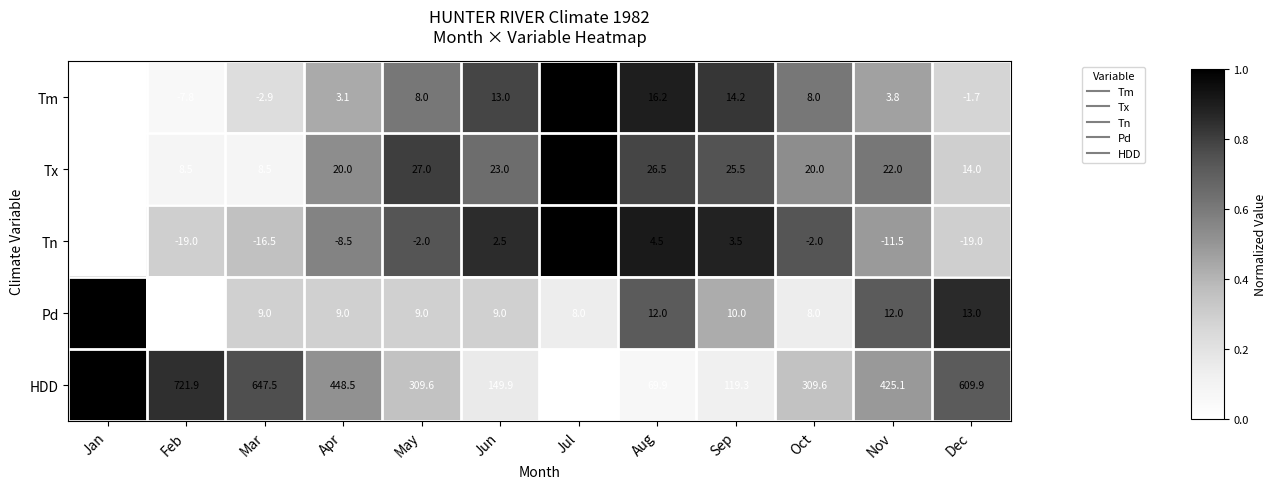

What is the difference between the Pd values at Jun and Sep?

1.0